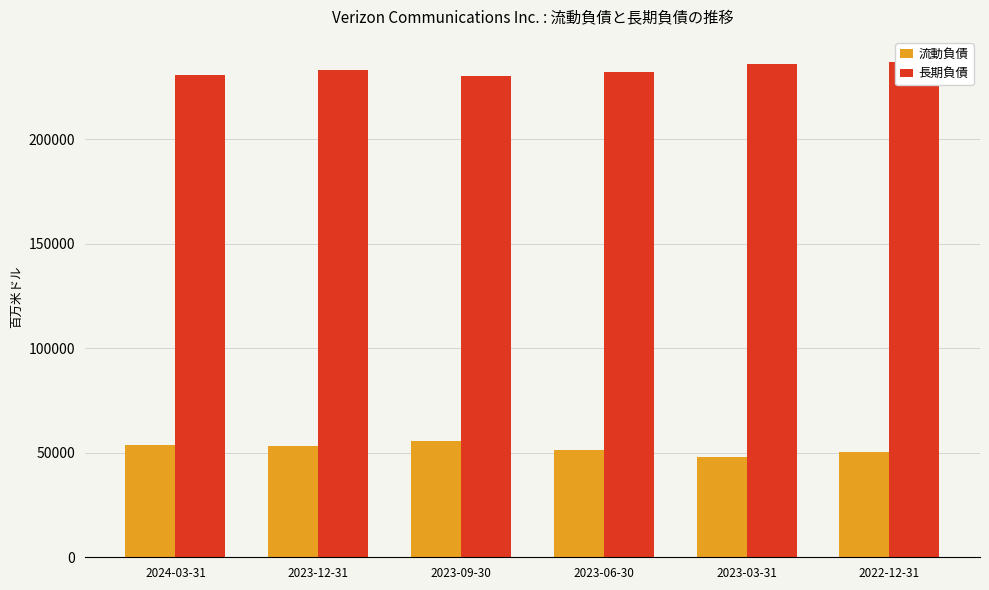

What is the value of the 長期負債 bar at the 3rd from the left?

230065